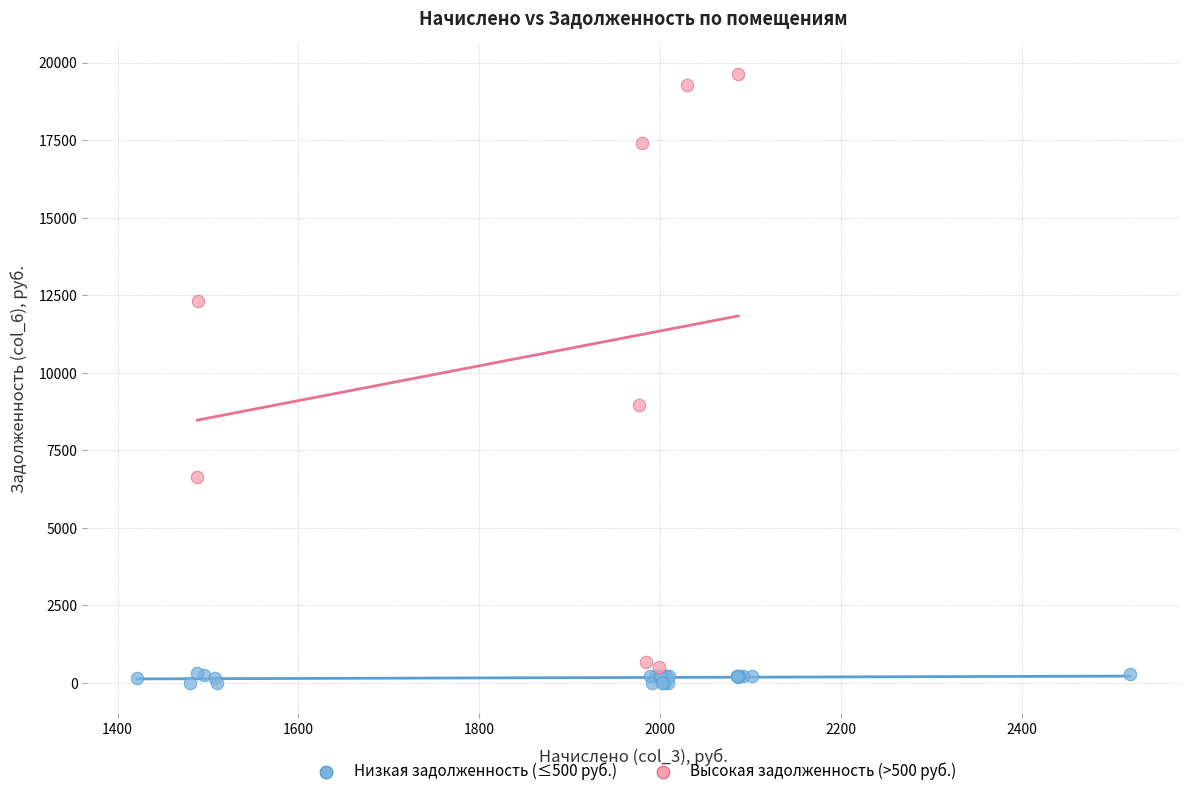

Which series has the widest spread of Y values?

Высокая задолженность (>500 руб.)